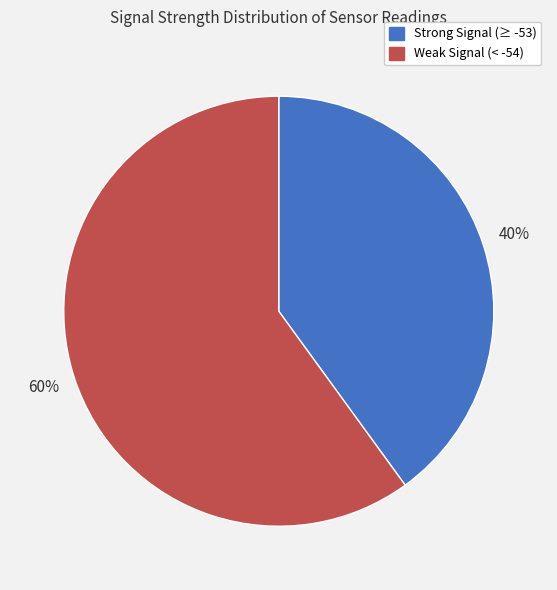

Does any single category account for the majority?

Yes